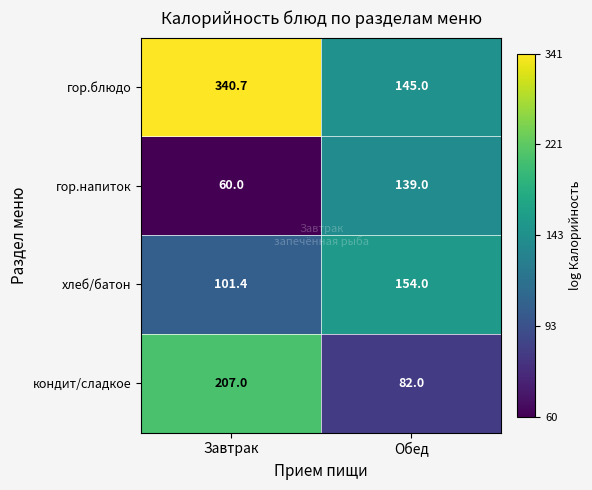

How many categories are shown in the chart?

2